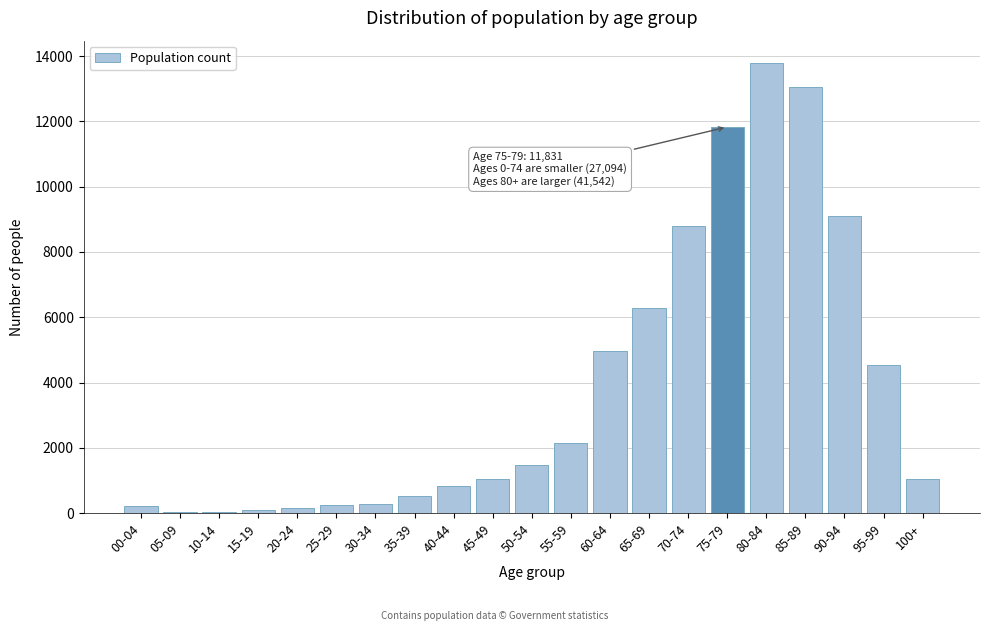

What is the change in value from 35-39 to 45-49?

+522